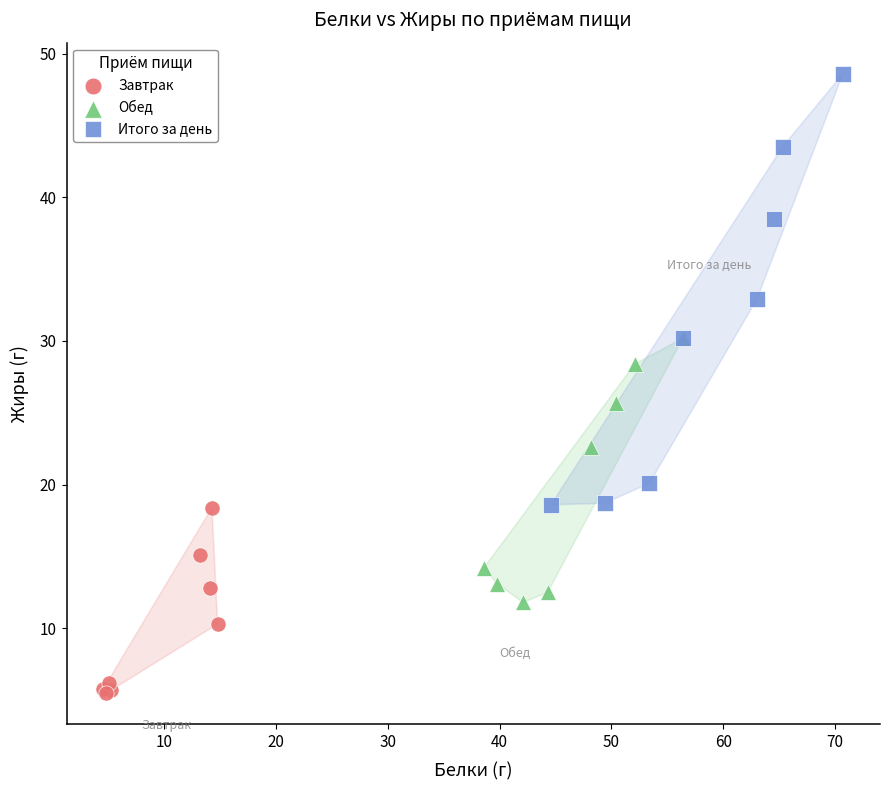

Which series reaches the maximum Y coordinate?

Итого за день